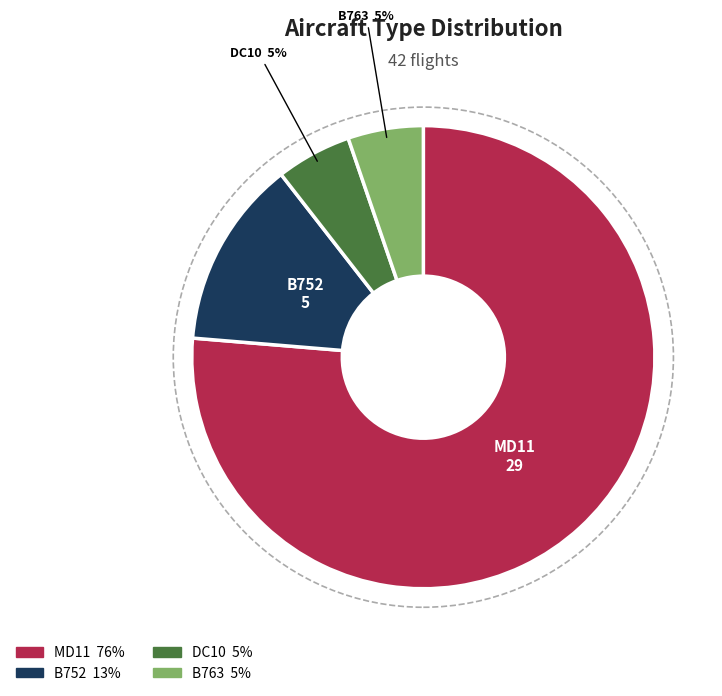

Which slice represents more than half of the pie?

MD11